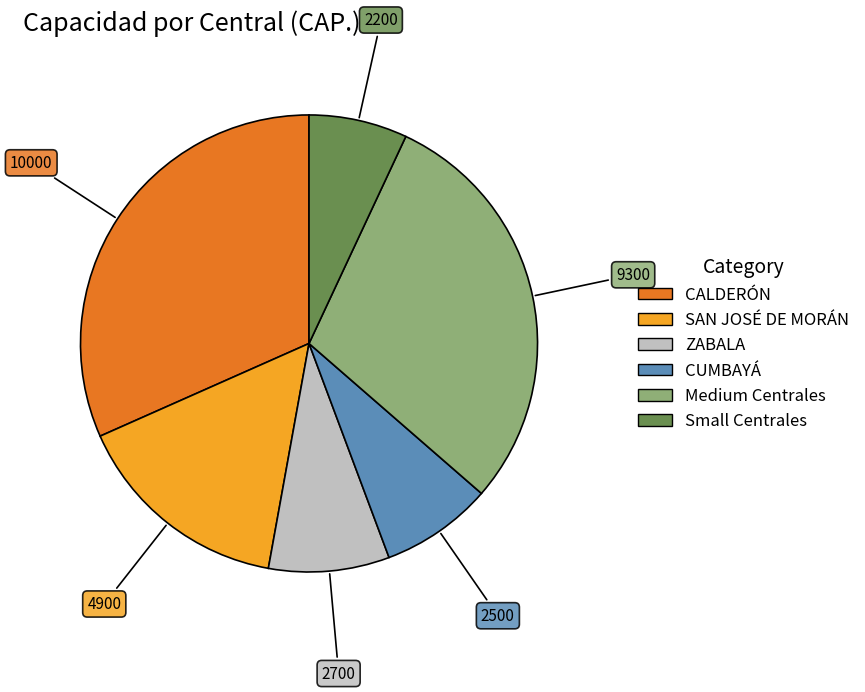

Does any single category account for the majority?

No